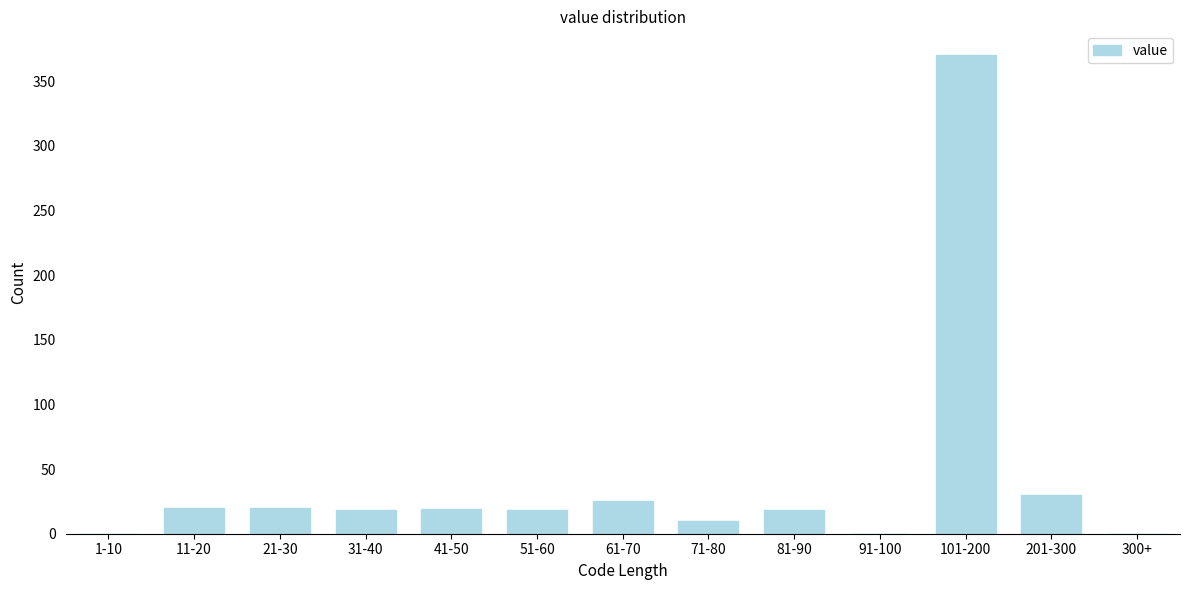

Is it true that the value at 11-20 is 20?

True